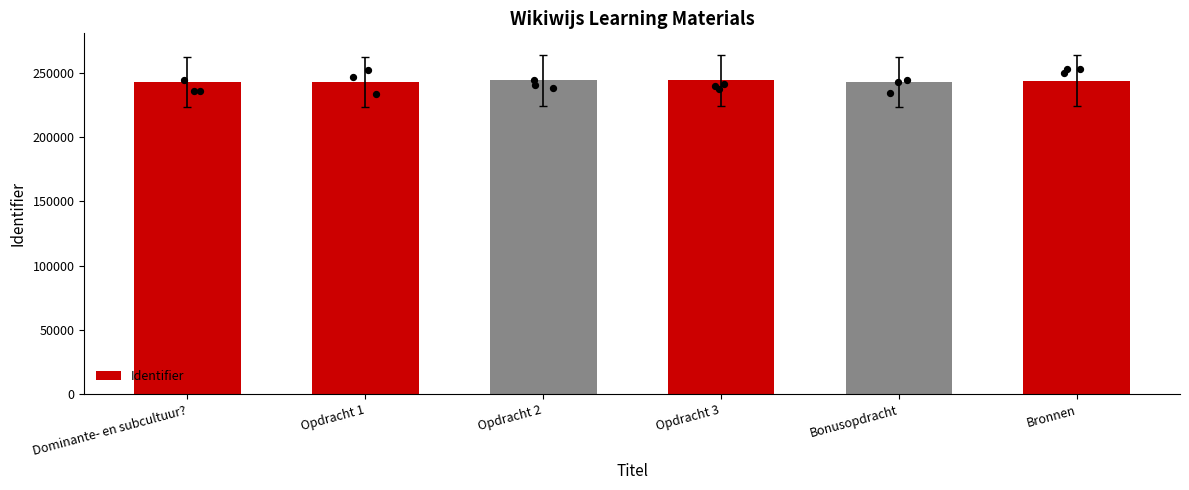

What is the ratio of the value at Bonusopdracht to the value at Bronnen?

1.0